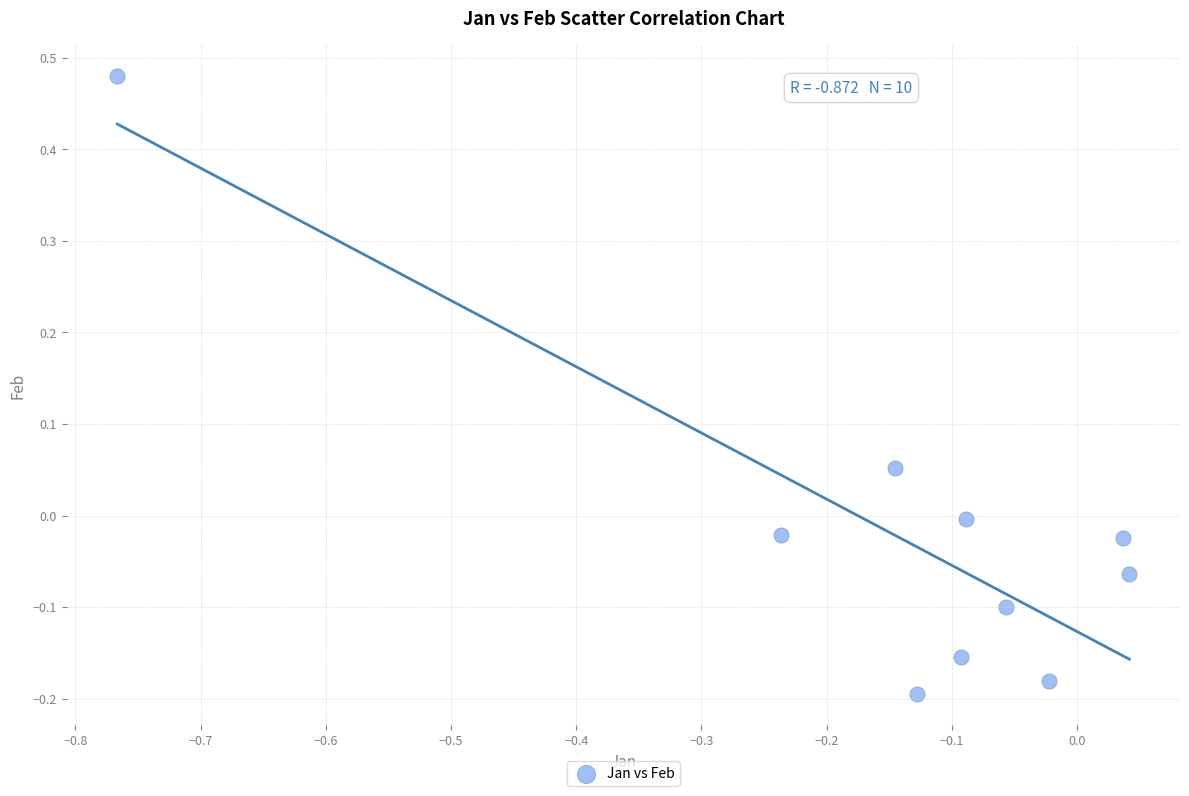

What is the range of X values (max minus min)?

0.8